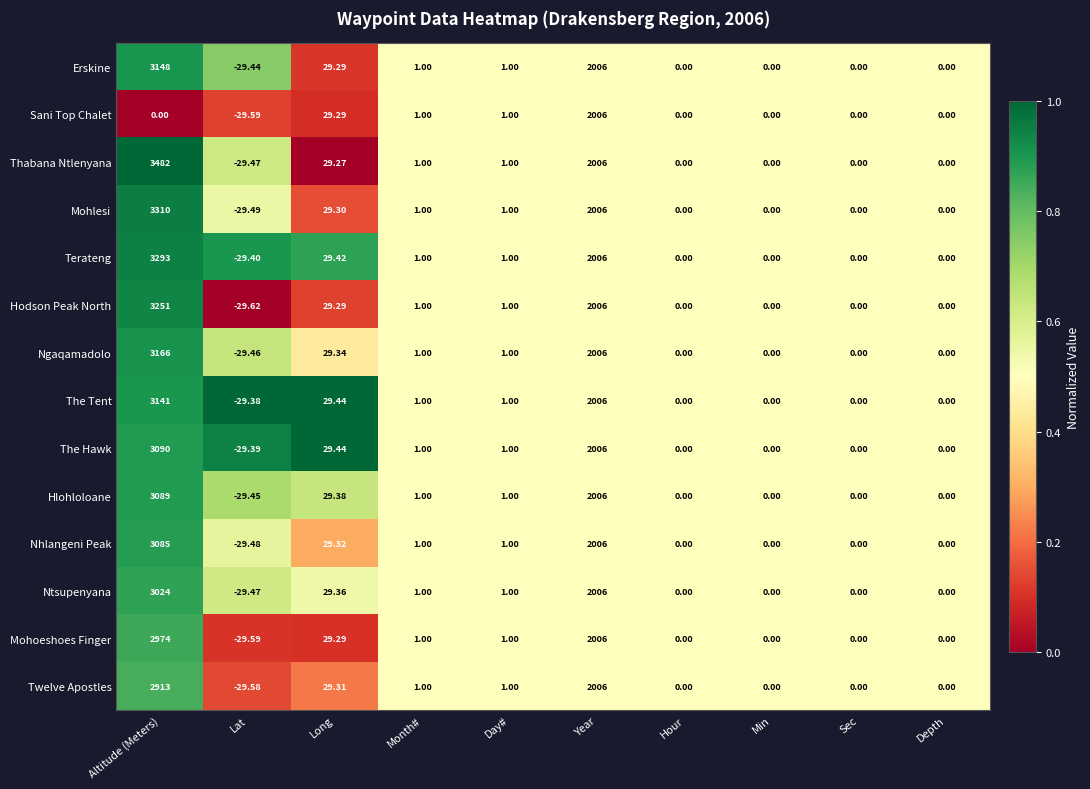

At which label is Ntsupenyana closest to 1497?

Year